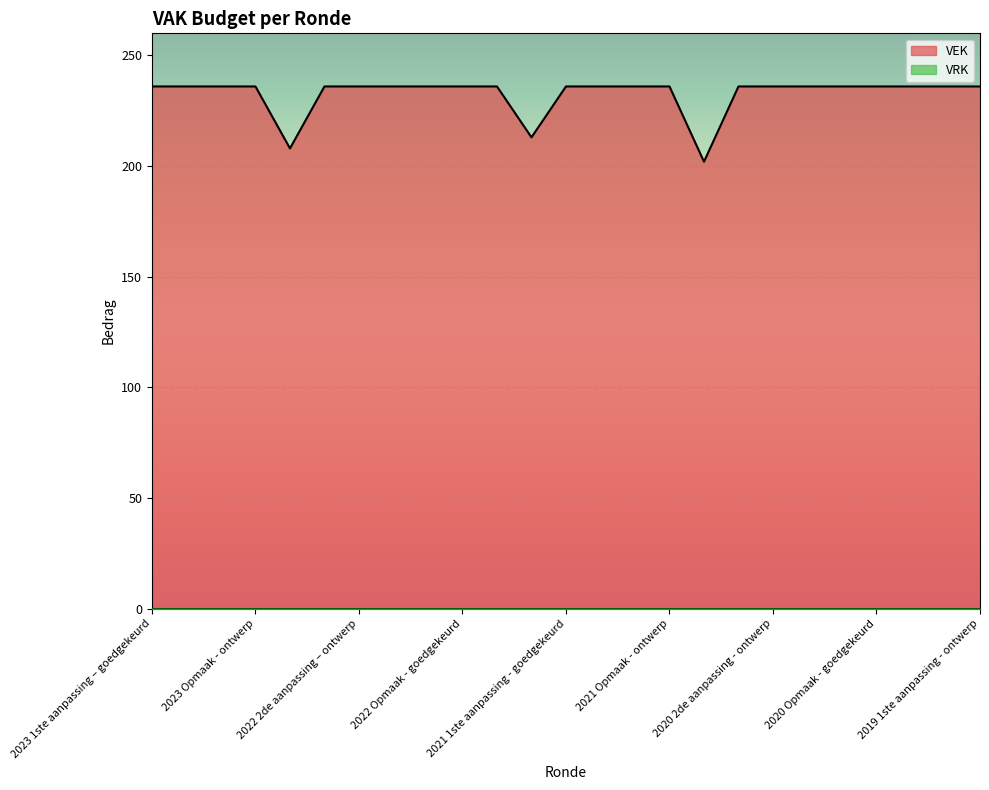

Reading left to right, transcribe all the data shown in this chart.

236	236	236	236	208	236	236	236	236	236	236	213	236	236	236	236	202	236	236	236	236	236	236	236	236